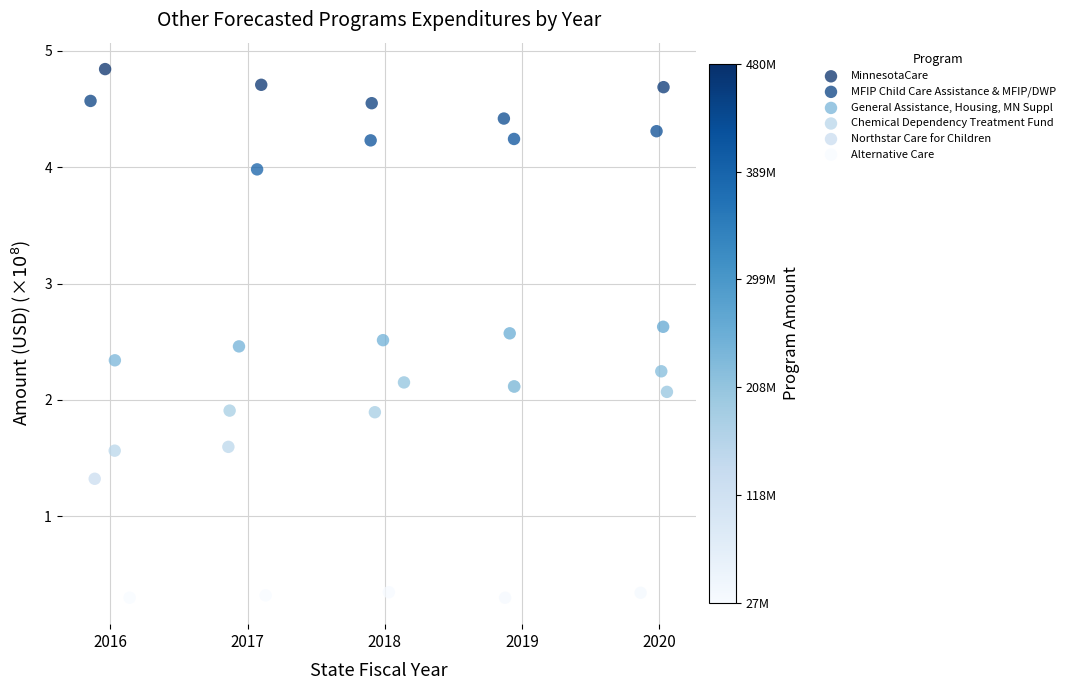

Which series contains the lowest Y value?

Alternative Care